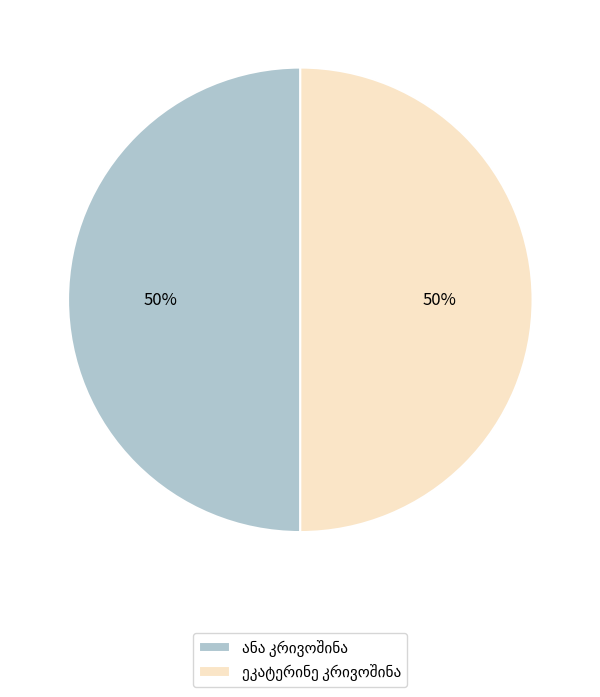

To the nearest percent, what is the average slice percentage?

50%